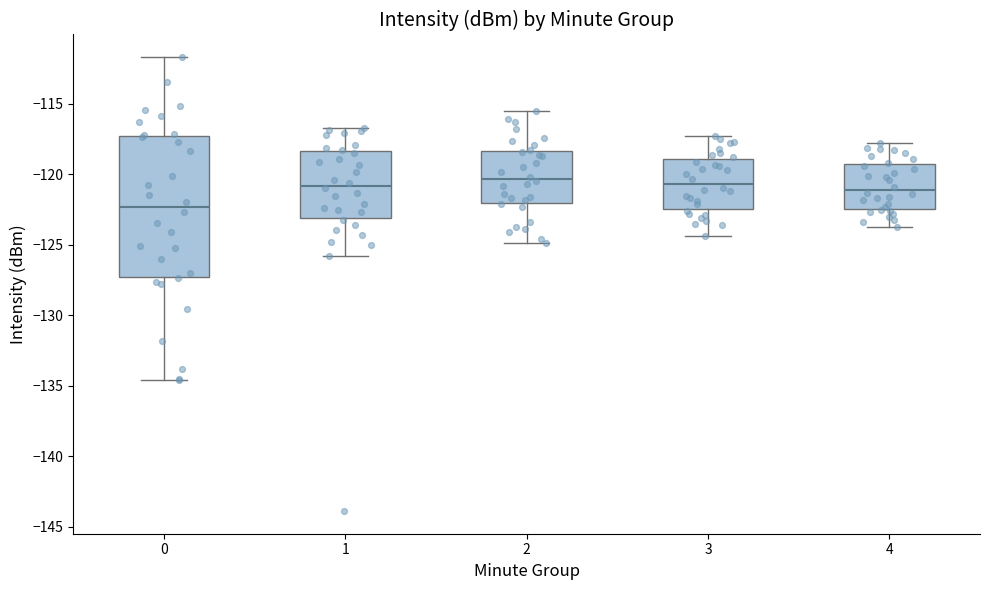

Reading left to right, read every box against the y-axis: the position of its median line, the range the box covers, and the ends of its whiskers. The values are not printed on the chart, so give them approximately, as read against the axis.

0: median -122.5, box -127.5 to -117.5, whiskers -134.5 to -111.5
1: median -121.0, box -123.0 to -118.5, whiskers -126.0 to -116.5
2: median -120.5, box -122.0 to -118.5, whiskers -125.0 to -115.5
3: median -120.5, box -122.5 to -119.0, whiskers -124.5 to -117.5
4: median -121.0, box -122.5 to -119.0, whiskers -123.5 to -118.0